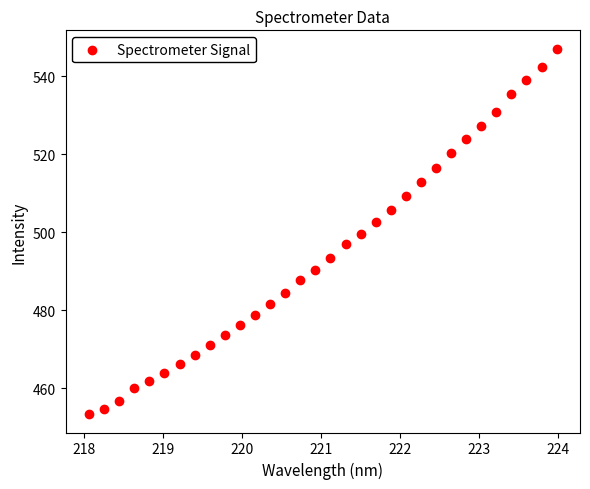

What is the range of X values (max minus min)?

5.9